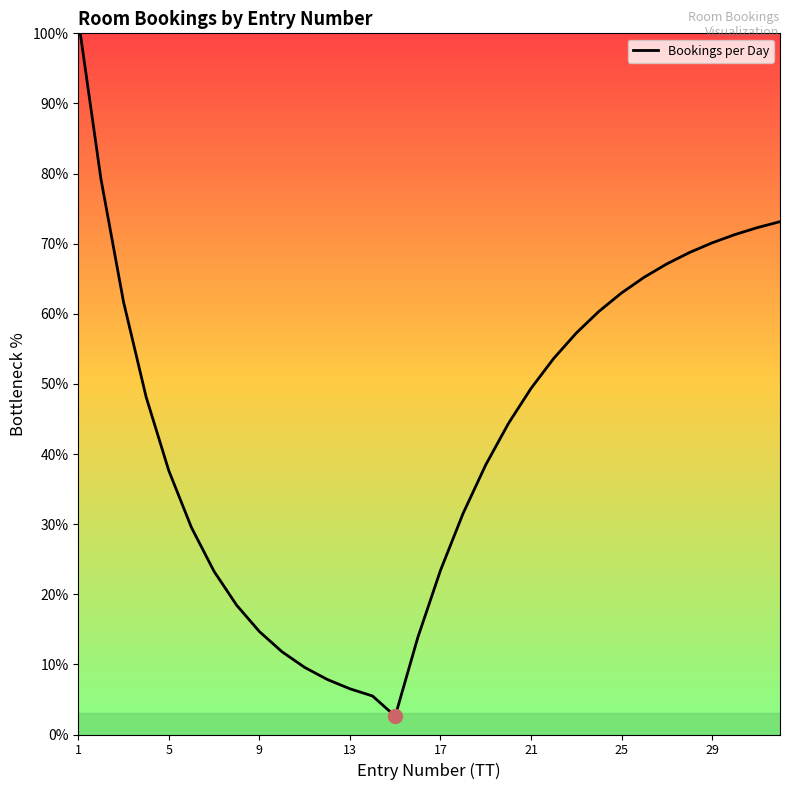

How many points are lower than both their immediate neighbors (excluding endpoints)?

1